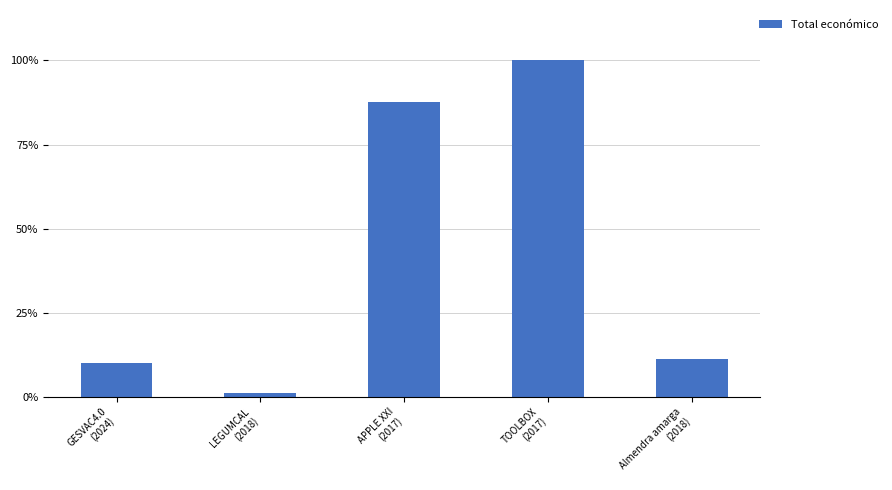

True or false: the data shows 87883 at LEGUMCAL
(2018).

False